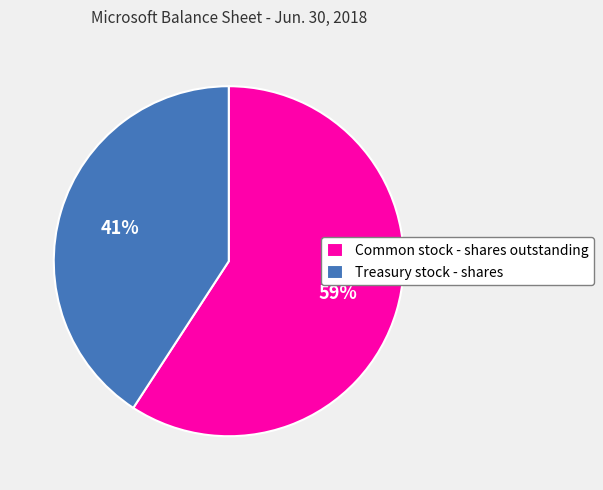

Is the sum of Common stock - shares outstanding and Treasury stock - shares greater than half?

Yes